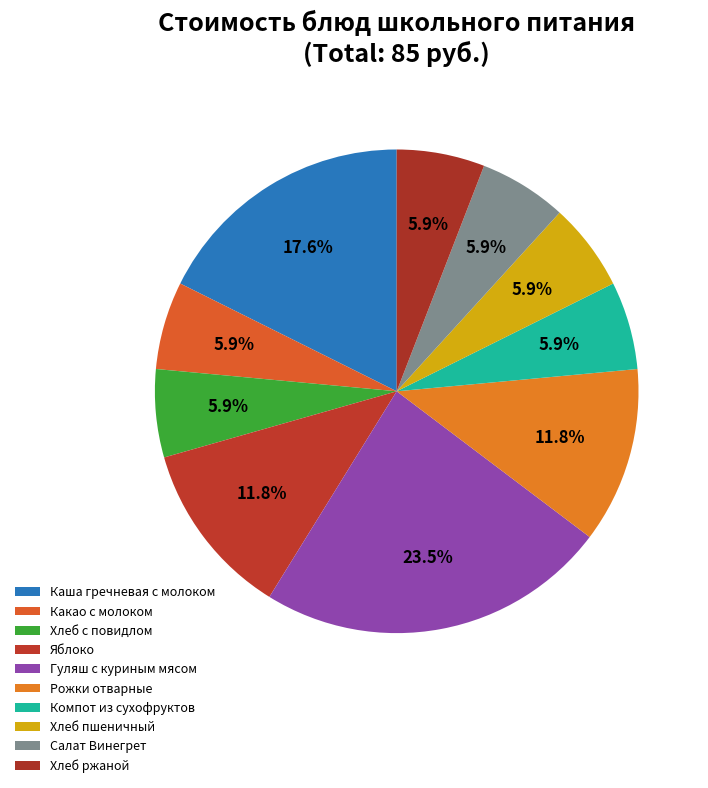

Rank the categories by value from highest to lowest.

Гуляш с куриным мясом, Каша гречневая с молоком, Яблоко, Рожки отварные, Какао с молоком, Хлеб с повидлом, Компот из сухофруктов, Хлеб пшеничный, Салат Винегрет, Хлеб ржаной